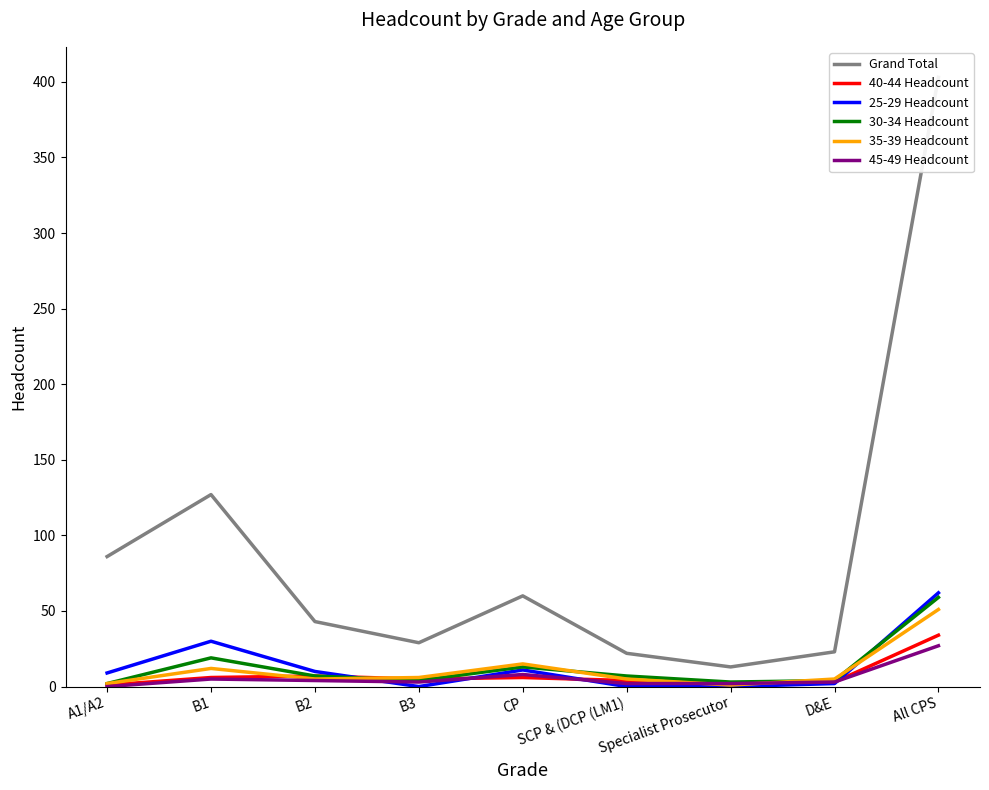

How many lines are shown in the chart?

6